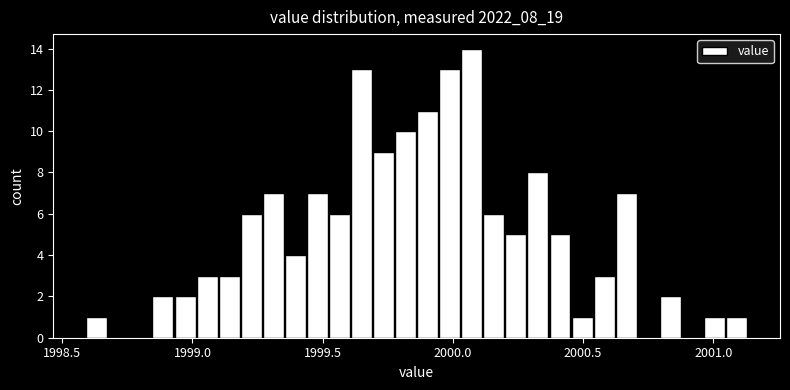

Read against the x-axis, roughly where is the centre of the tallest bar?

2000.05